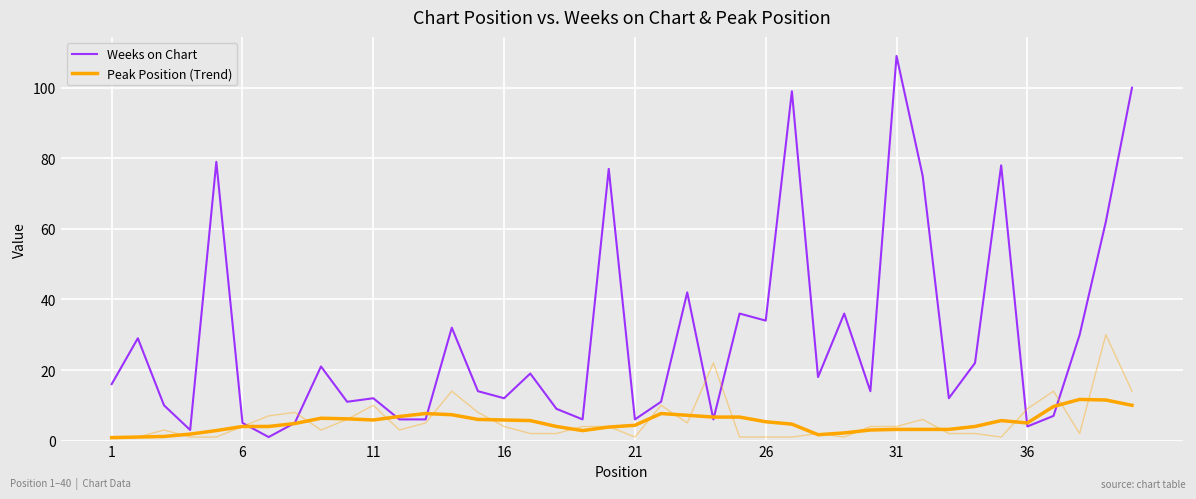

Is the value of Peak Position (Trend) at 1 greater than the value of Weeks on Chart at 38?

No